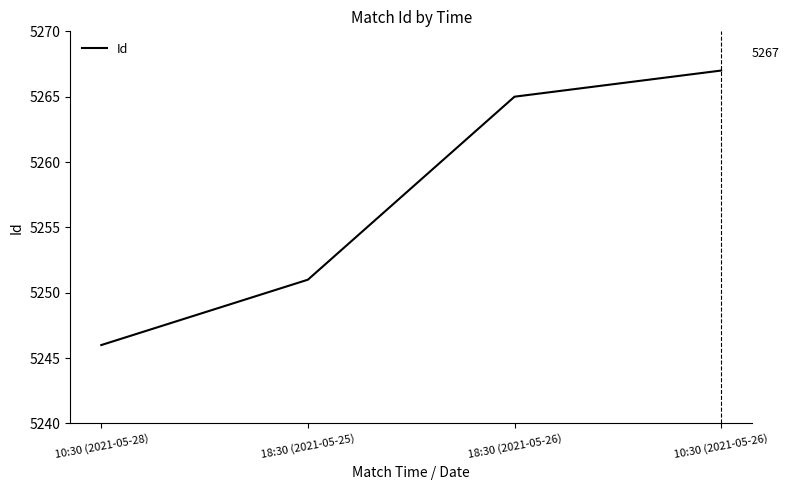

Rank the categories by value from highest to lowest.

10:30 (2021-05-26), 18:30 (2021-05-26), 18:30 (2021-05-25), 10:30 (2021-05-28)